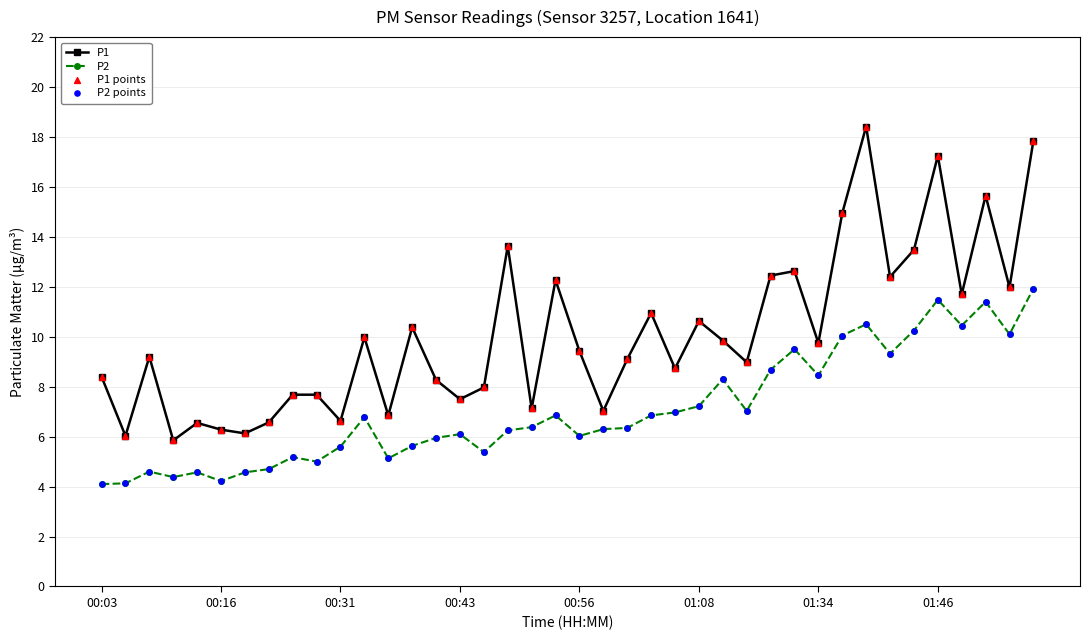

Which series has the largest range (max minus min)?

P1